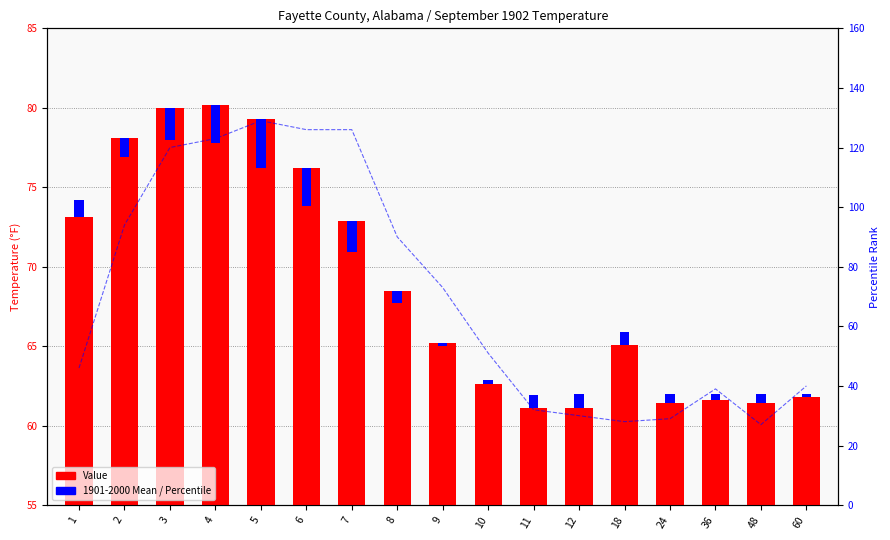

How many data points does each series have?

17